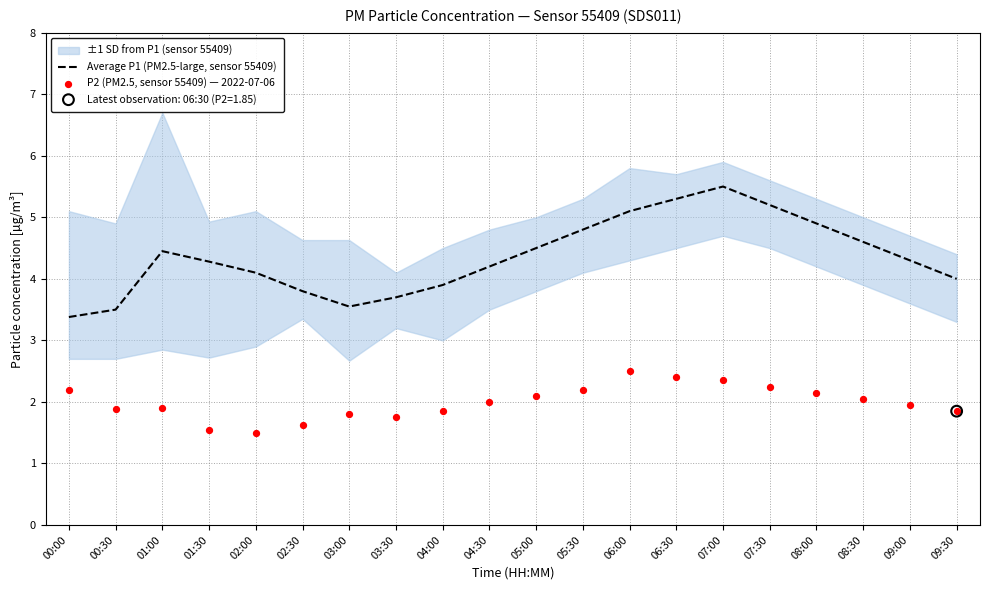

What is the total value across all series at 02:00?

5.6